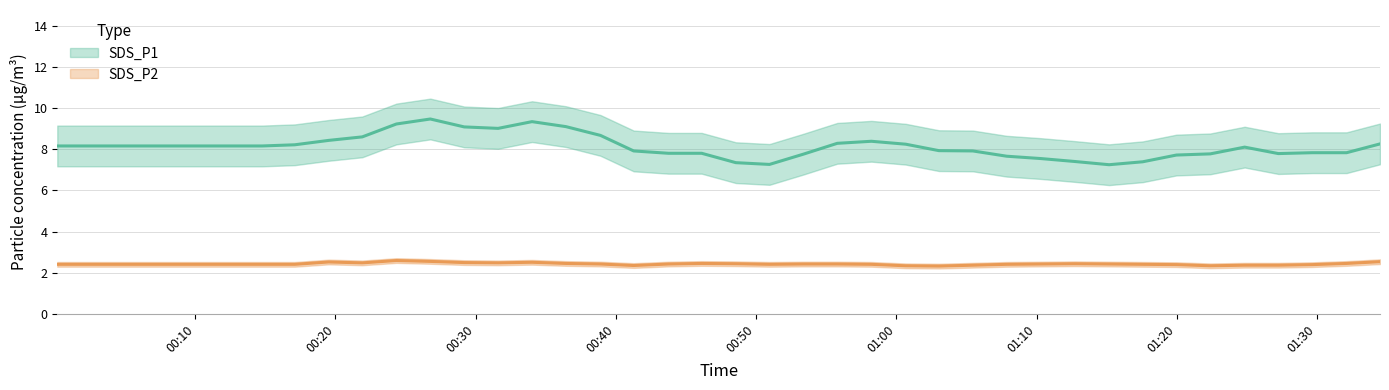

How many lines are shown in the chart?

2